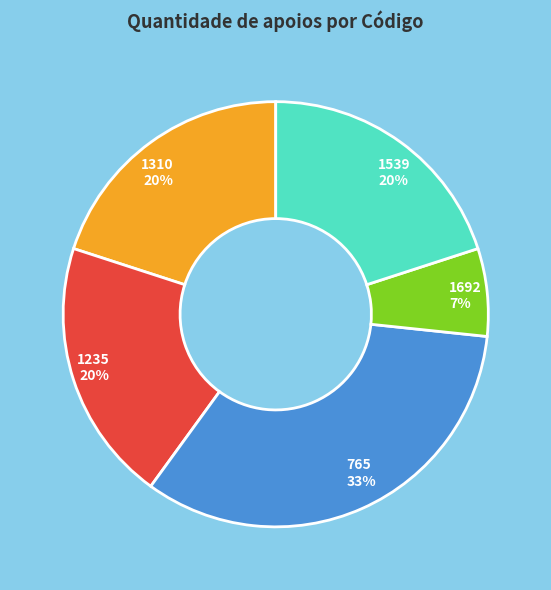

Approximately how many times larger is the value at 1539 compared to 1235?

1.0